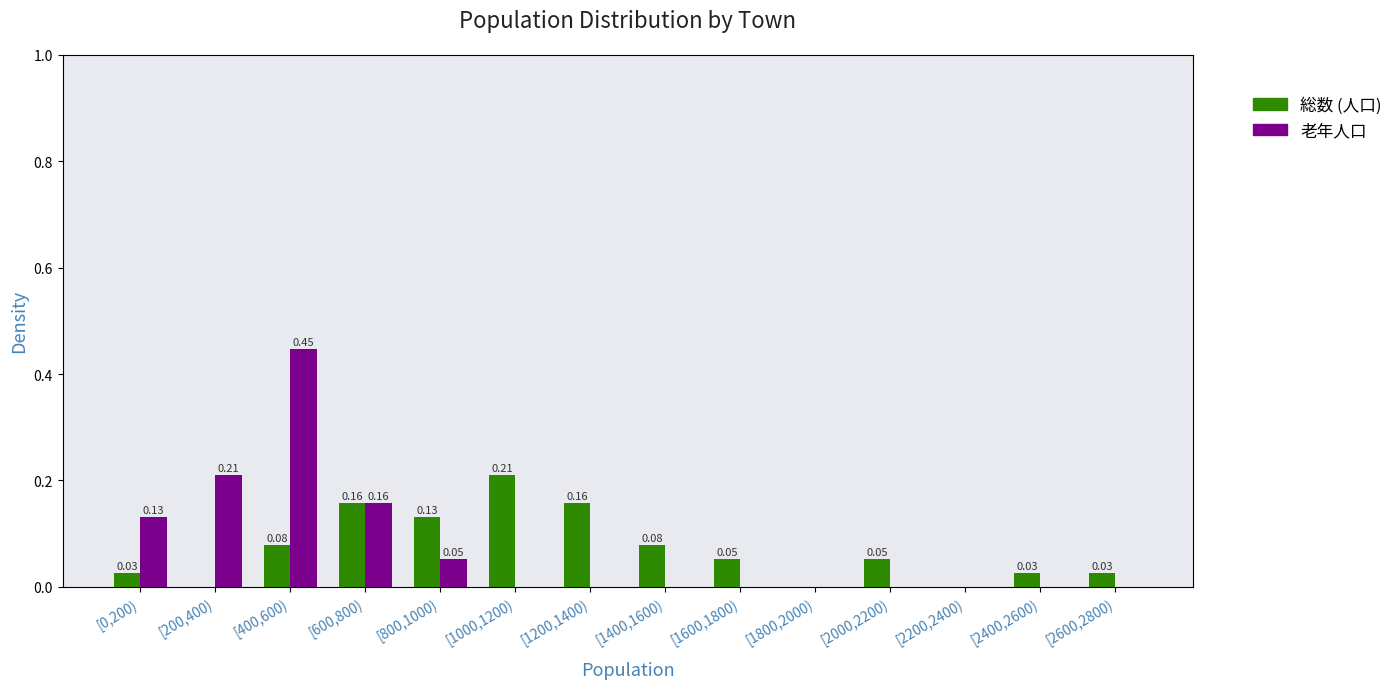

Which series changed the most between [2200,2400) and [2600,2800)?

総数 (人口)